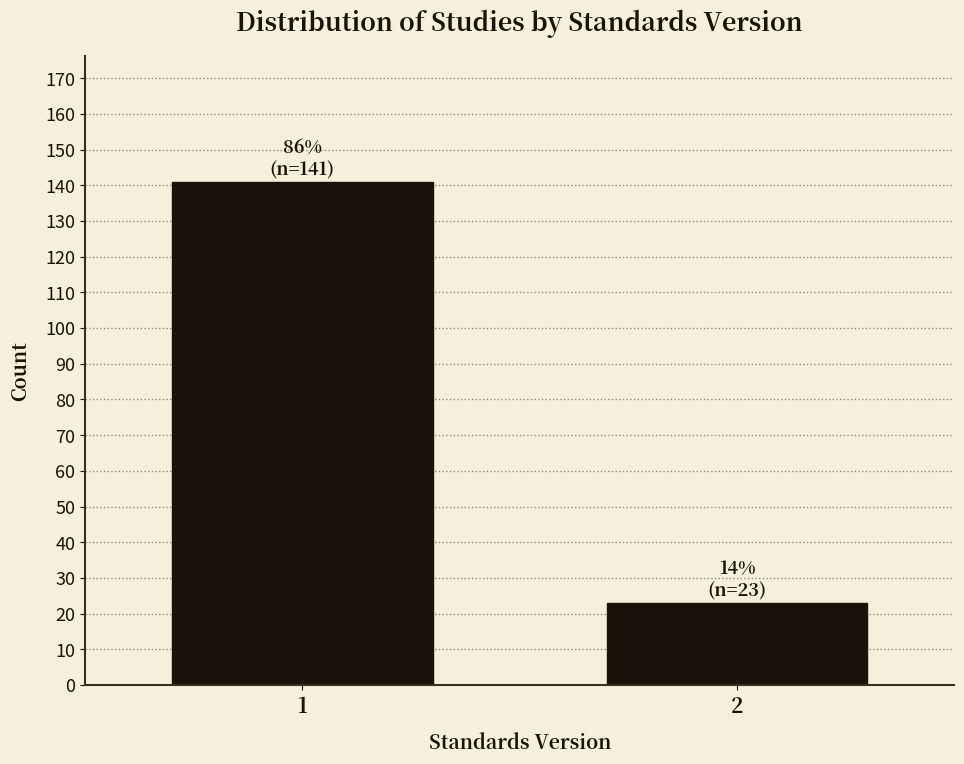

Reading left to right, extract all data points from this chart.

141	23